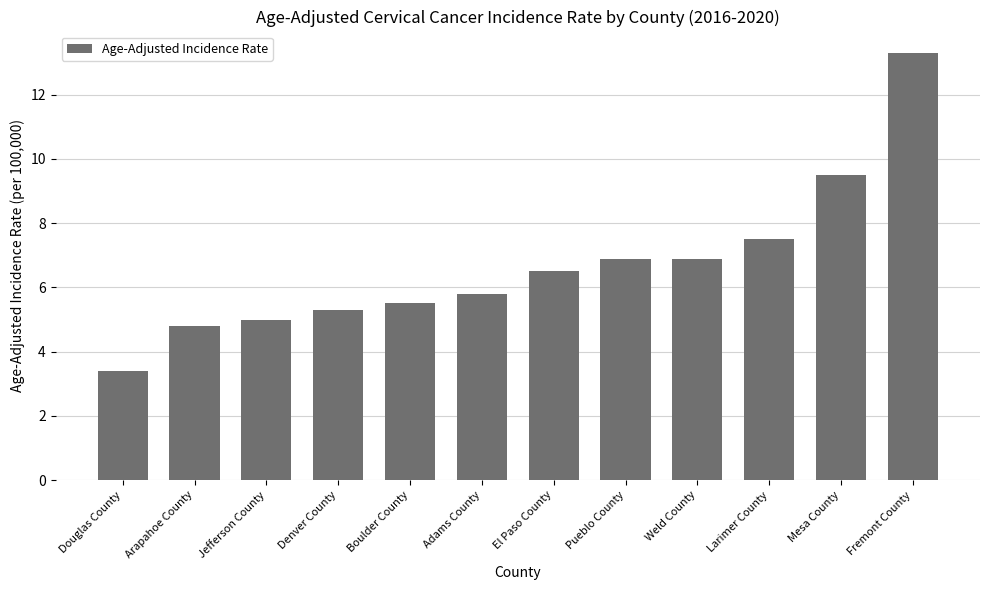

How many values are below 6?

6